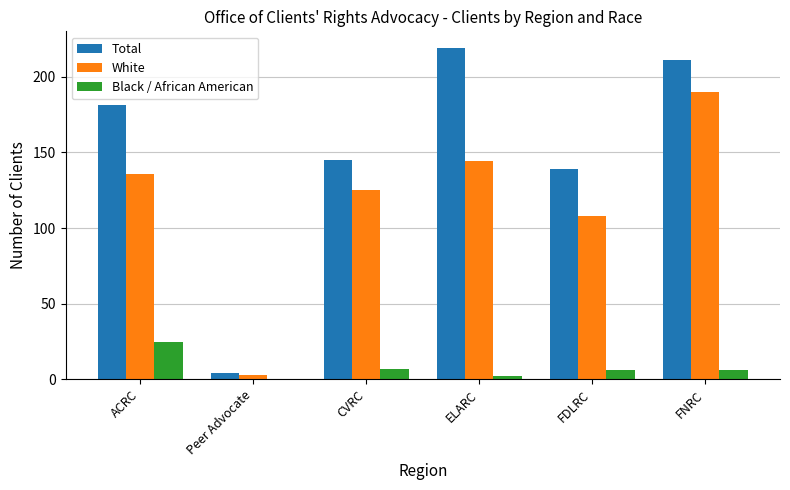

What is the sum of all Total values?

899